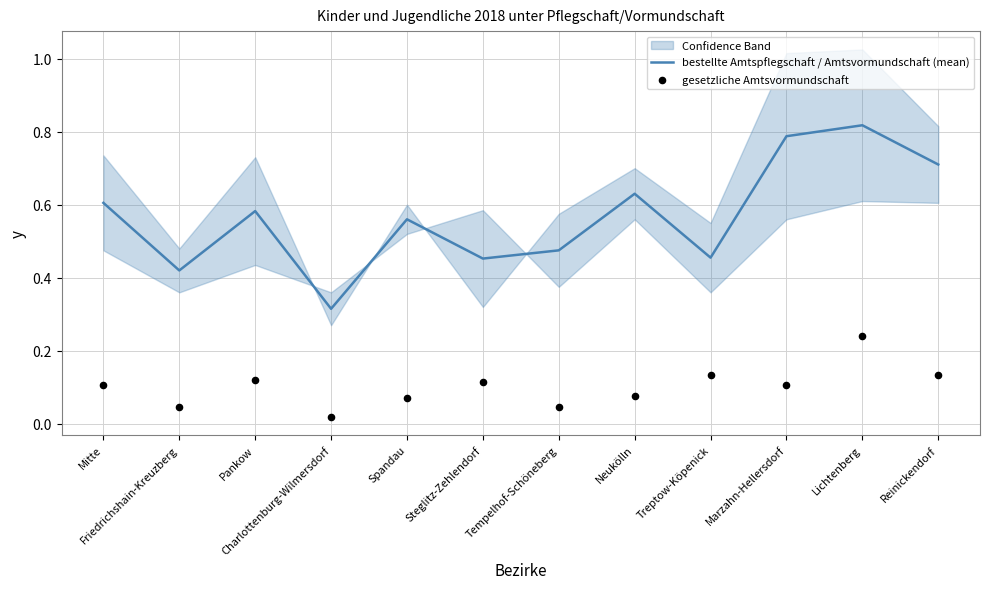

What is the total value across all series at Reinickendorf?

0.8